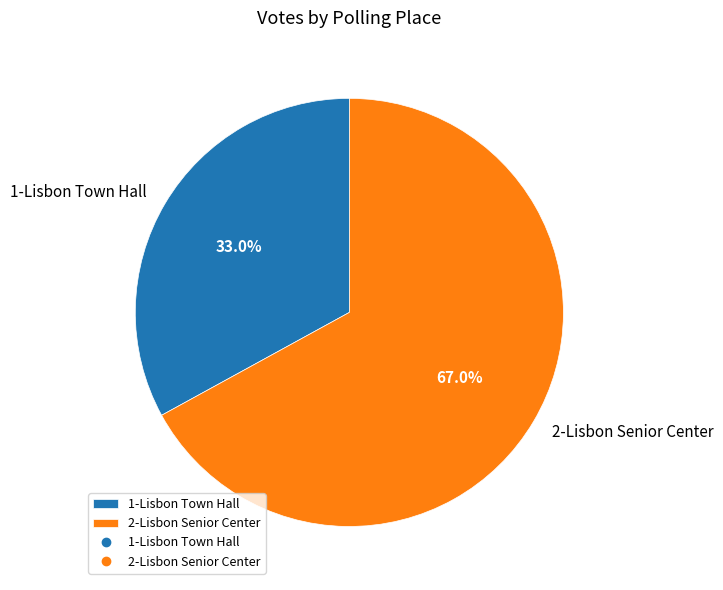

To the nearest percent, what is the combined percentage of 1-Lisbon Town Hall and 2-Lisbon Senior Center?

100%